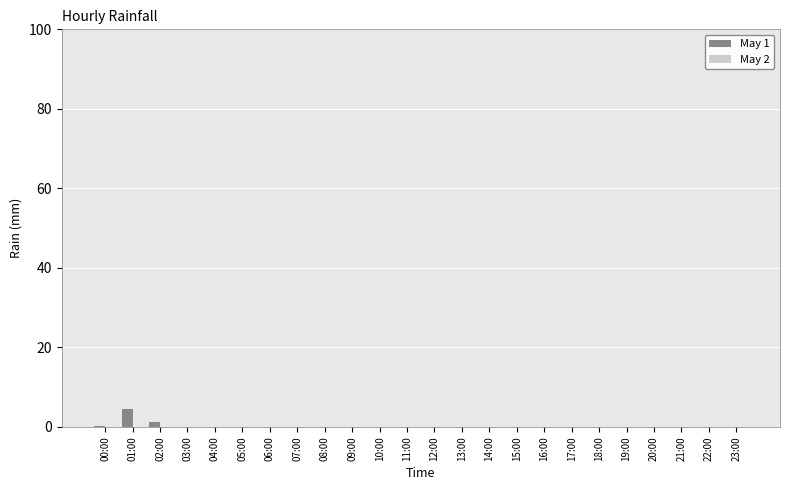

The value at 09:00 is 0.0. True or false?

True